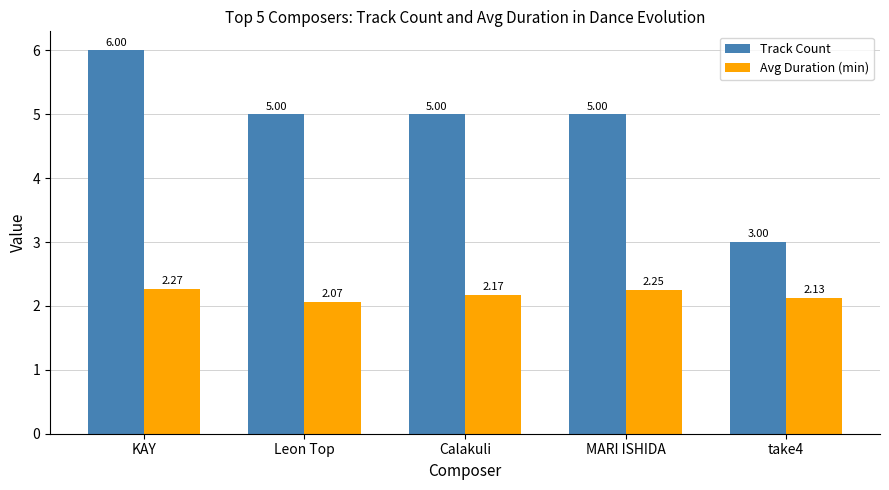

Between Leon Top and take4, which series saw the biggest shift?

Track Count